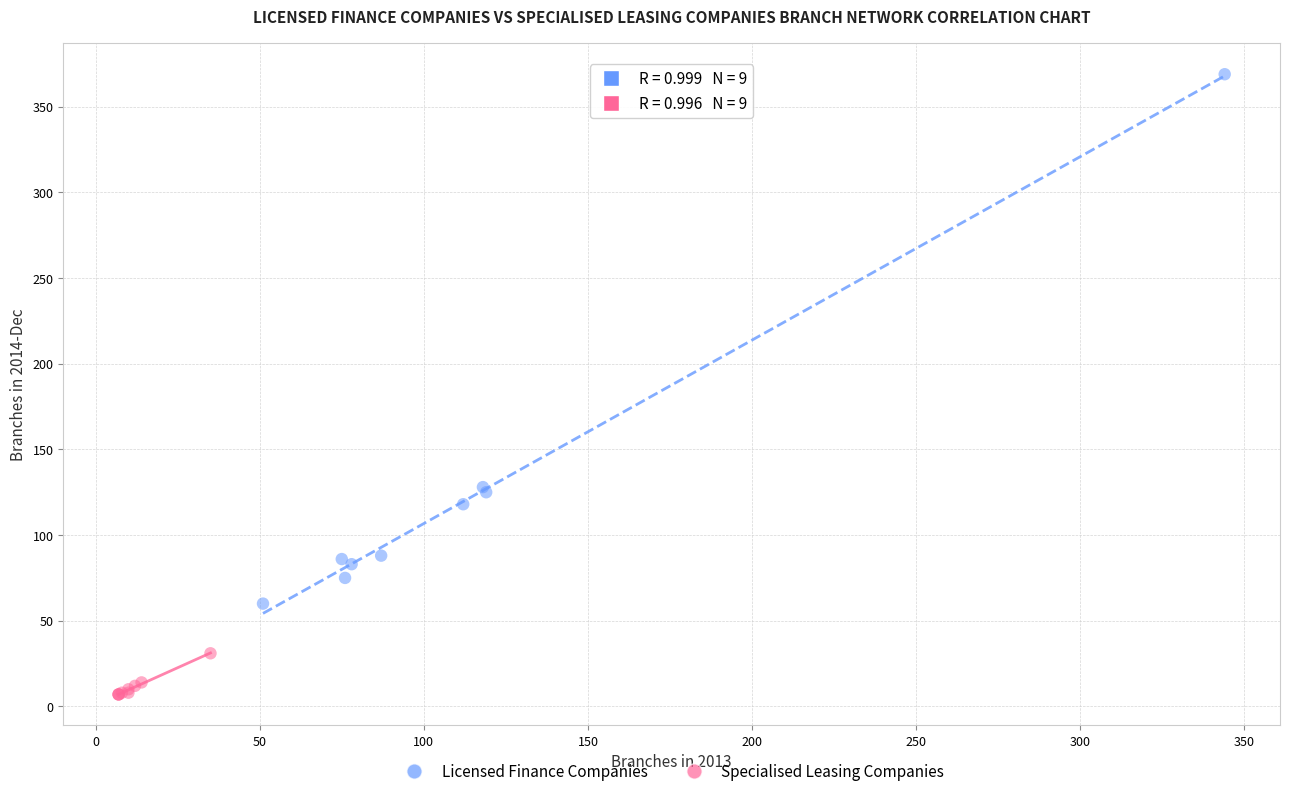

Which series reaches the maximum Y coordinate?

Licensed Finance Companies